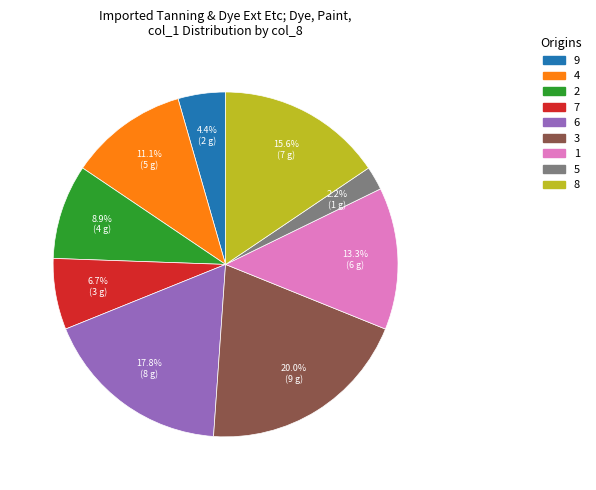

To the nearest percent, what portion does 6 represent?

18%